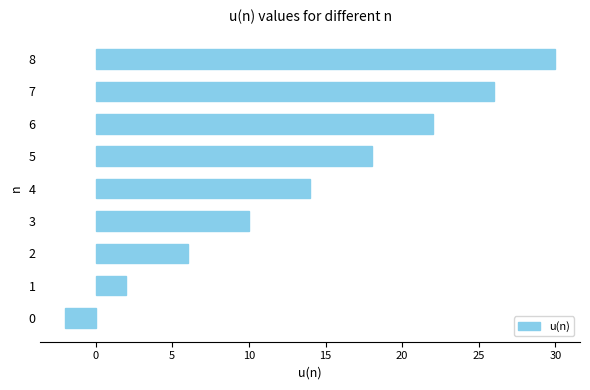

Rank the categories by value from lowest to highest.

0, 1, 2, 3, 4, 5, 6, 7, 8